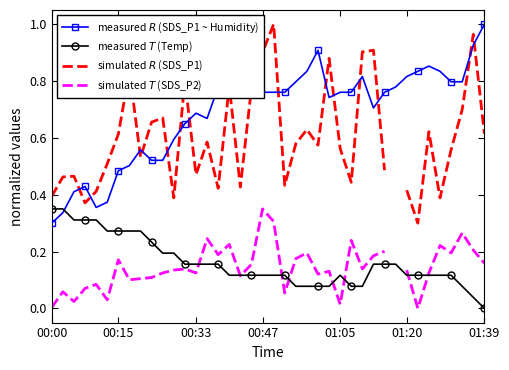

What position from the left is 00:00?

1